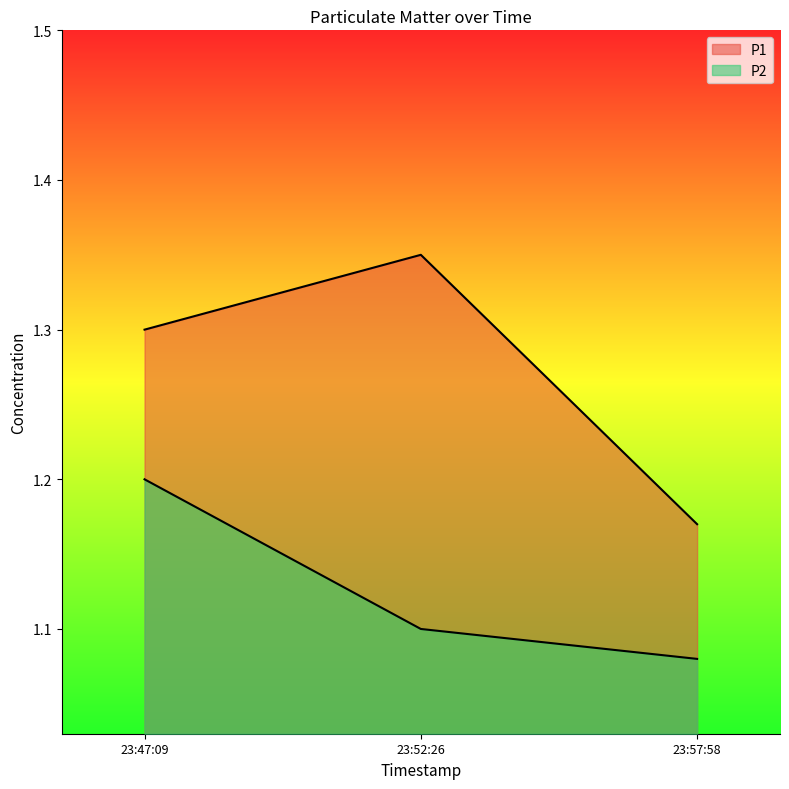

The value of P1 at 23:47:09 is 1.3. True or false?

True